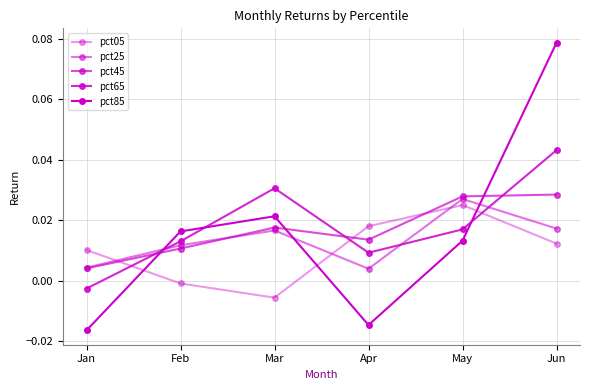

Rank the categories by pct45 value from lowest to highest.

Jan, Feb, Apr, Mar, May, Jun